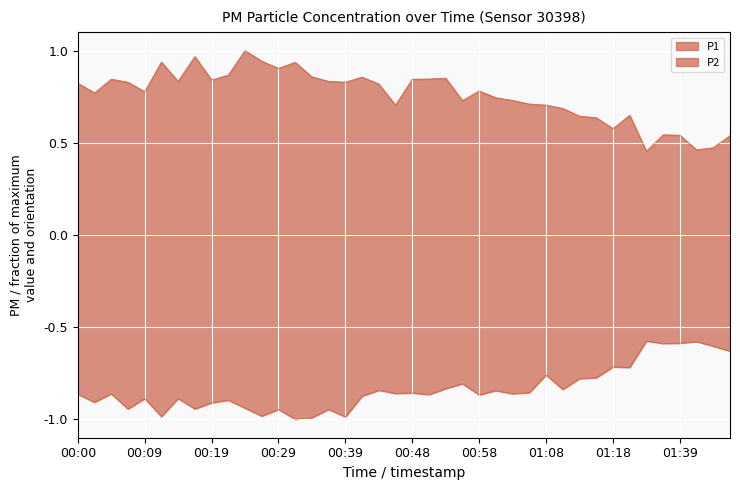

Where is the first local minimum for P1?

00:02